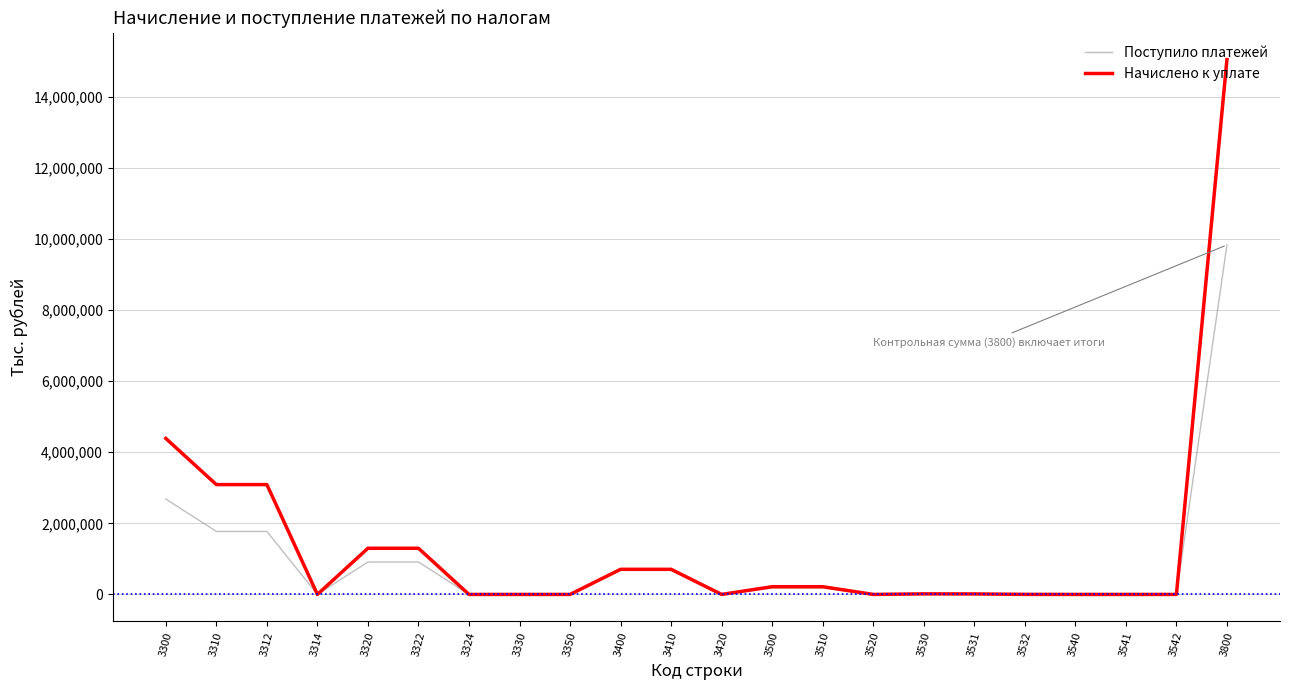

Is it true that Поступило платежей equals 1771951 at 3310?

True